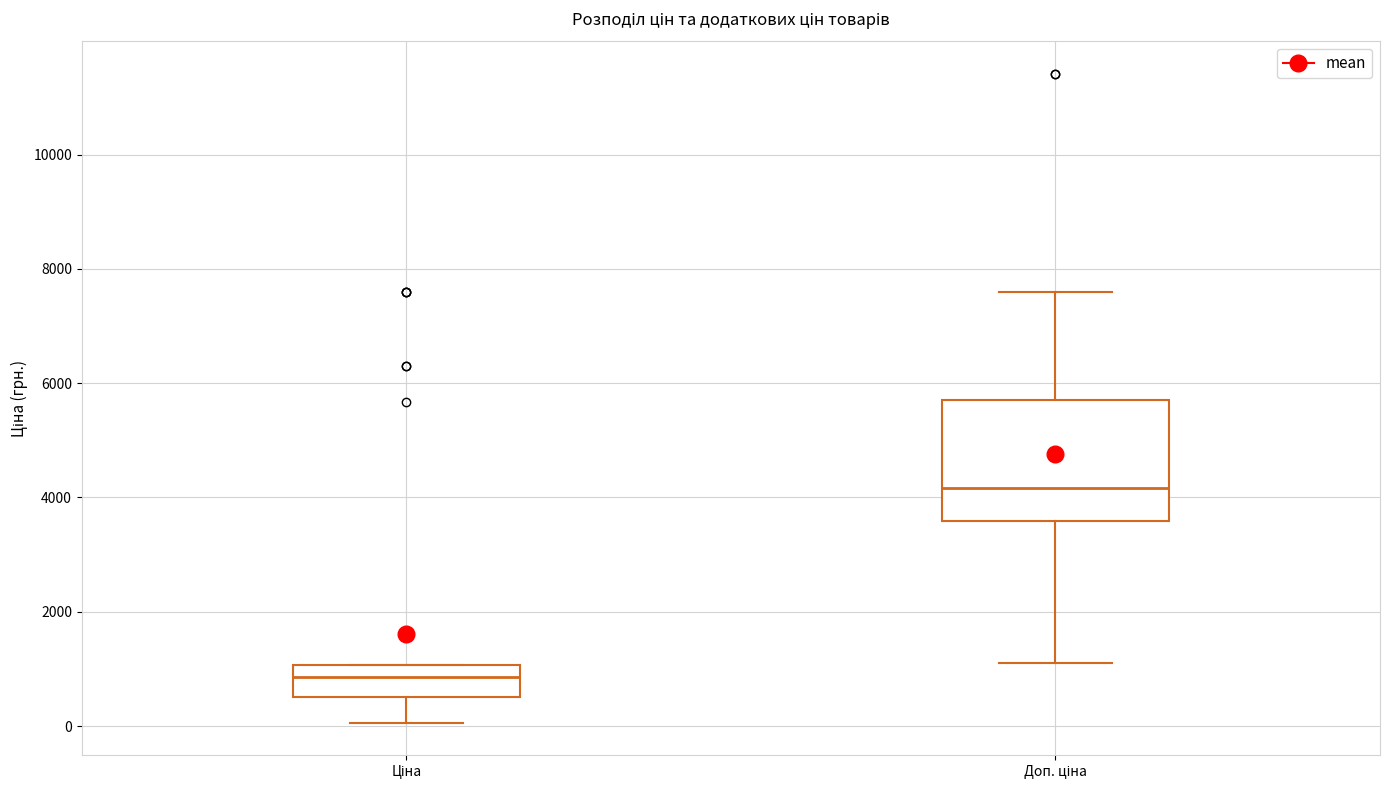

Which box is the tallest, from its lower edge to its upper edge?

Доп. ціна